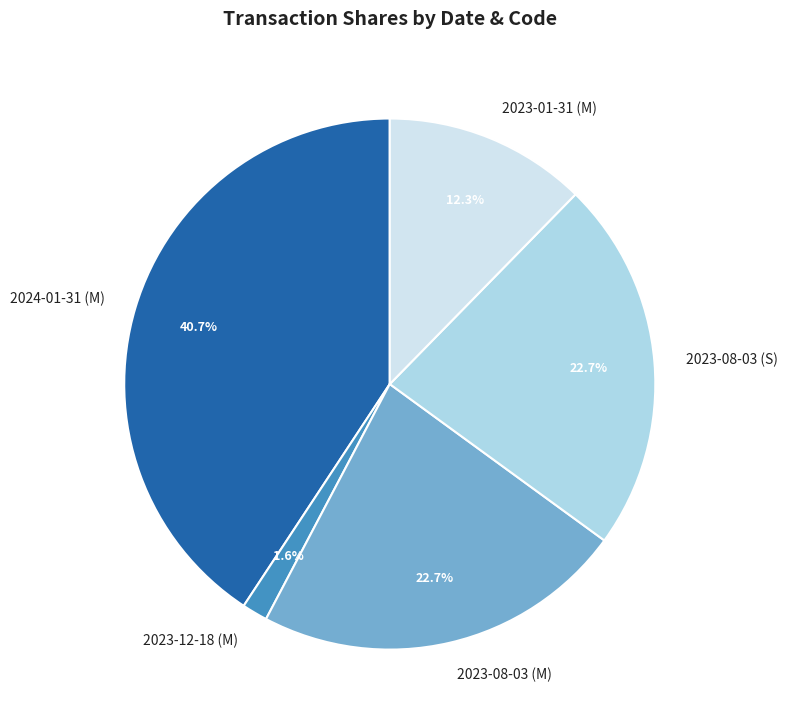

To the nearest percent, what is the combined percentage of 2023-08-03 (S) and 2023-08-03 (M)?

45%